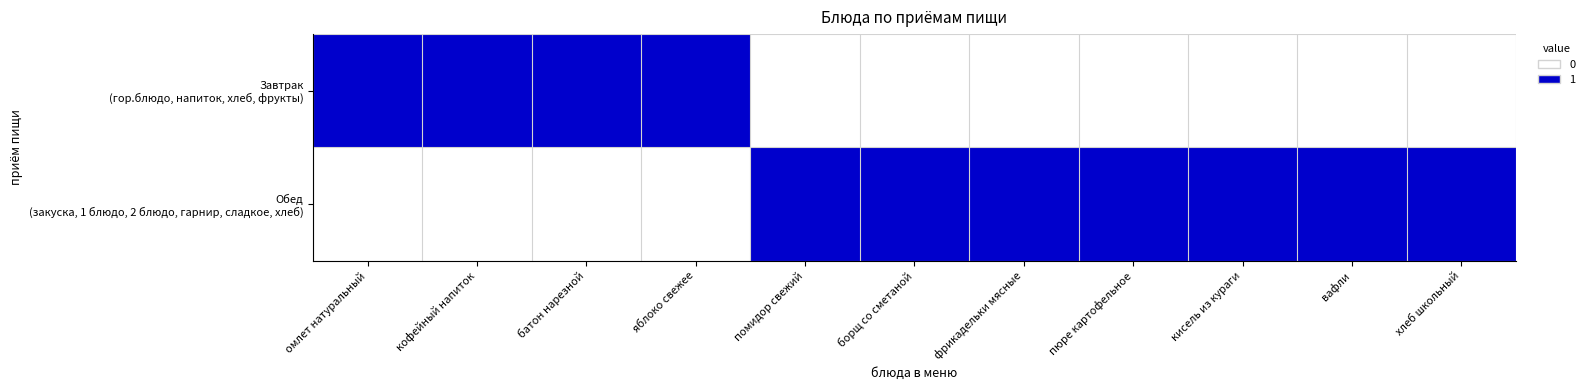

Count the number of categories in the chart.

11